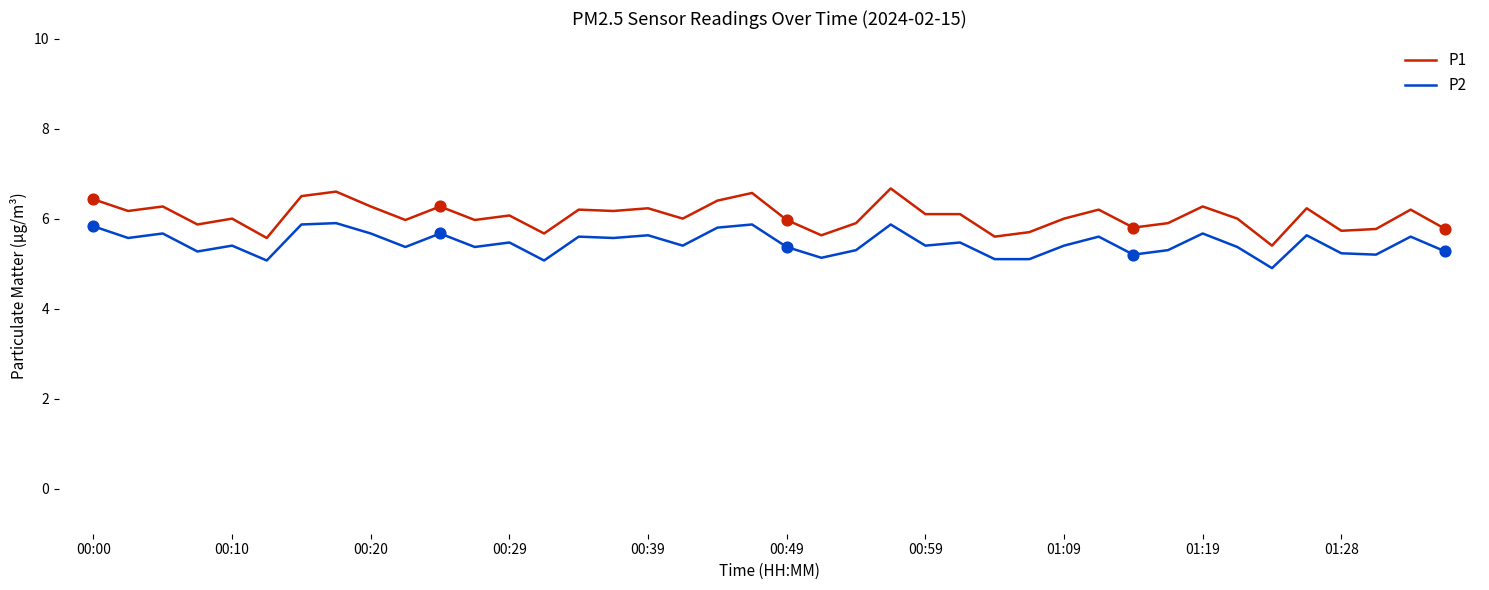

True or false: P1 and P2 intersect in this chart.

False